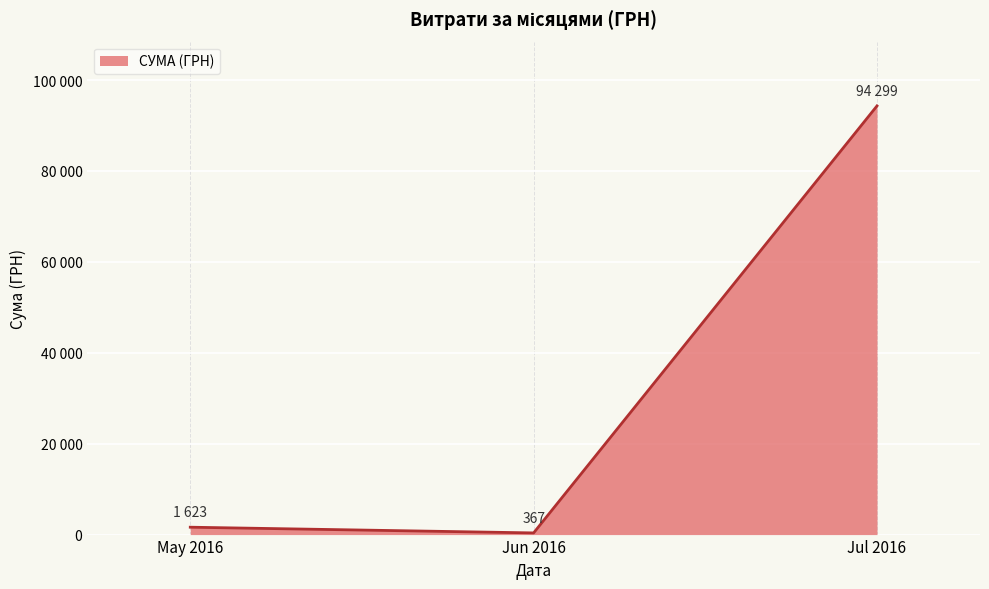

Does the chart display data point markers on the line(s)?

No